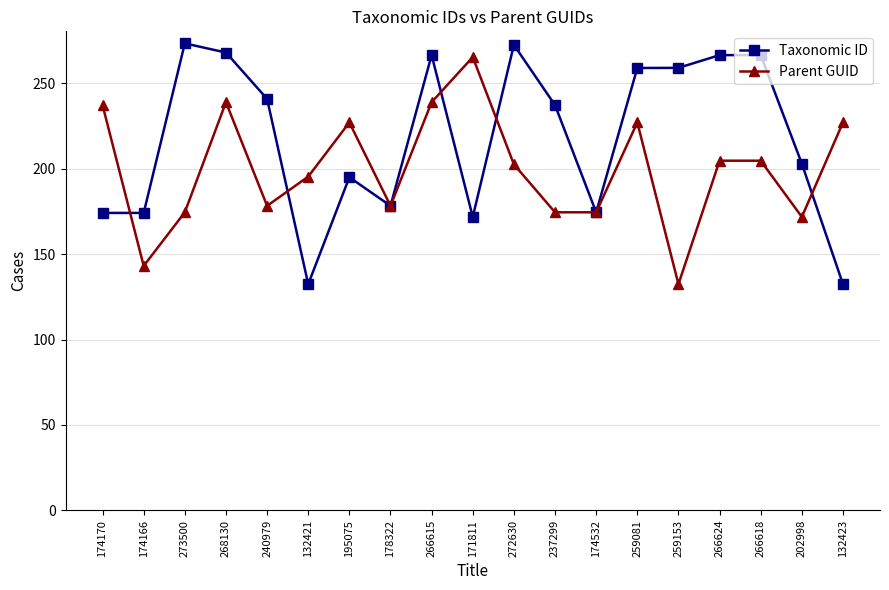

At 240979, list the series in order from largest to smallest.

Taxonomic ID, Parent GUID